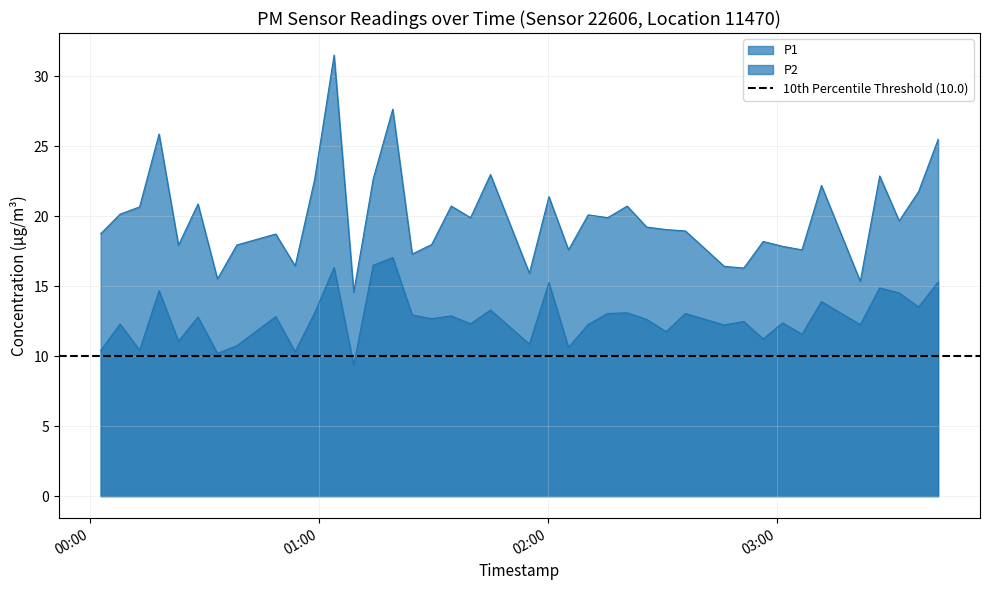

Which series has the widest spread of values?

P1